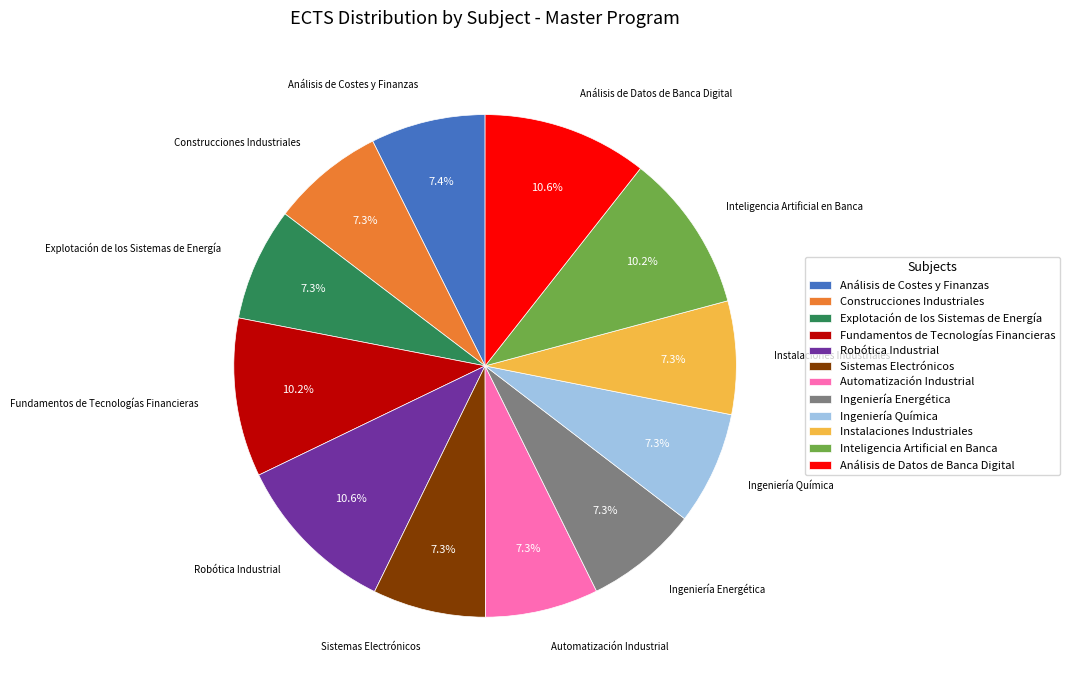

Is there any slice that represents more than half of the pie?

No